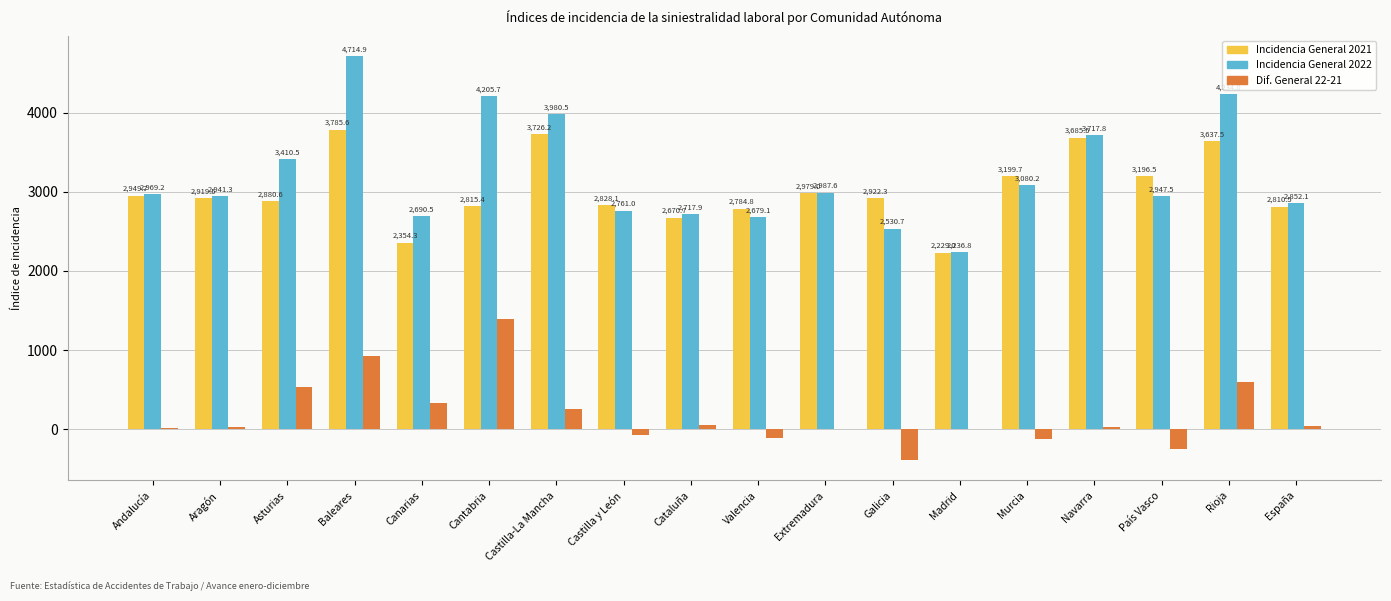

What is the difference between the Incidencia General 2022 values at España and Murcia?

228.1